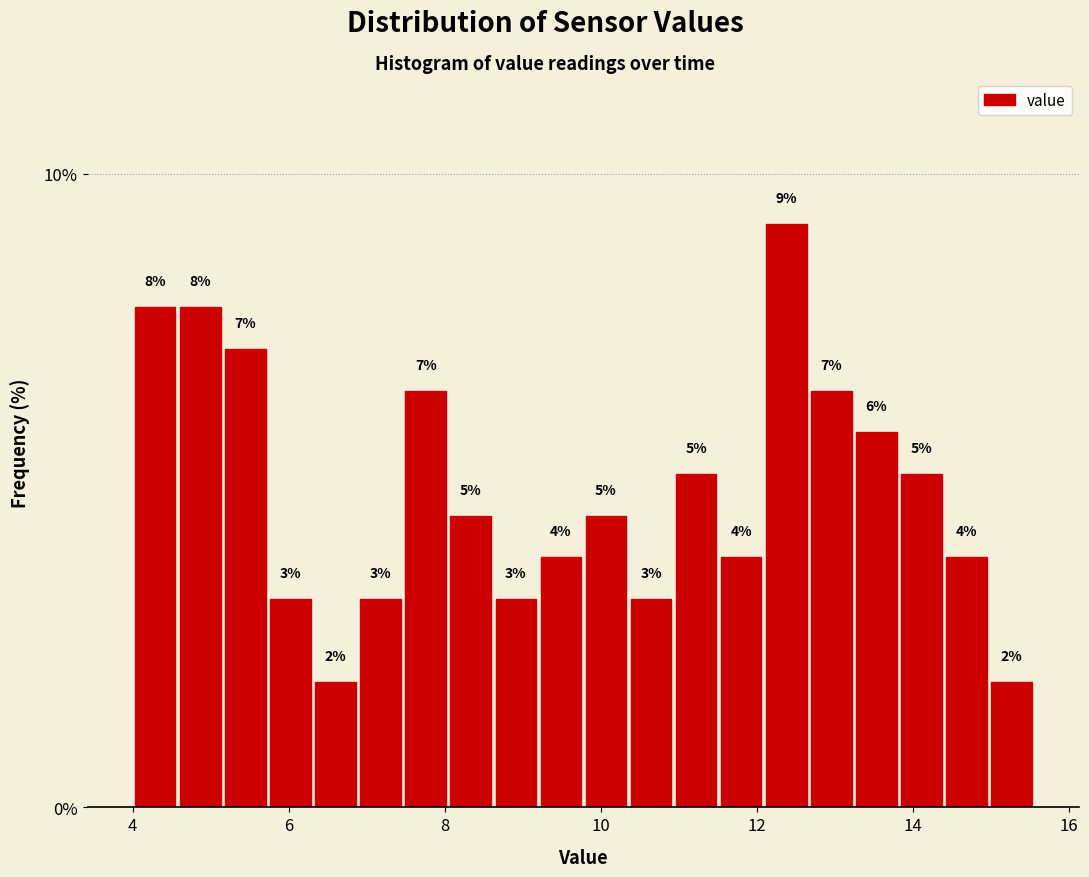

Read against the x-axis, roughly where is the centre of the tallest bar?

12.4